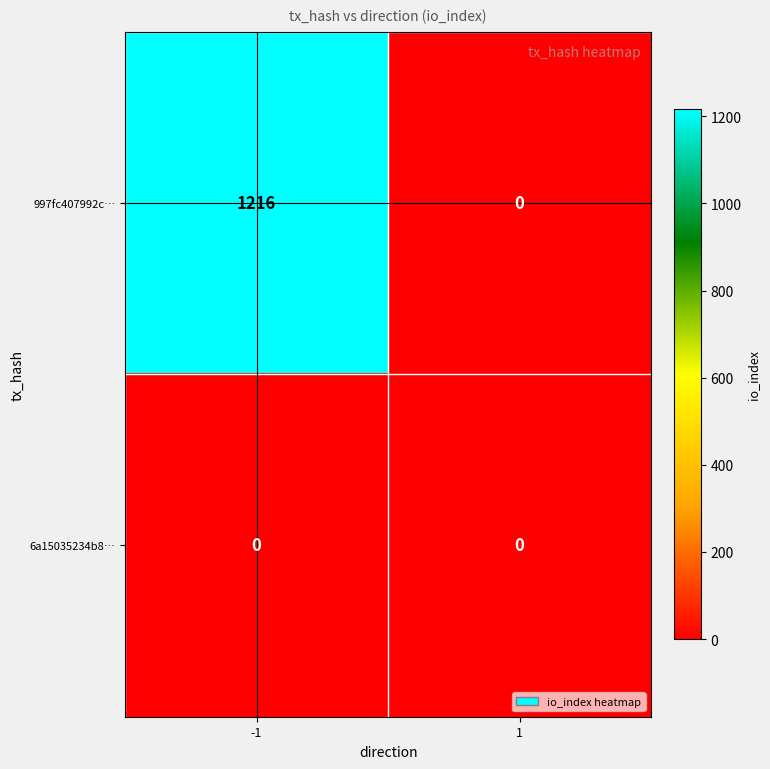

Rank the series at -1 from highest to lowest value.

997fc407992c…, 6a15035234b8…